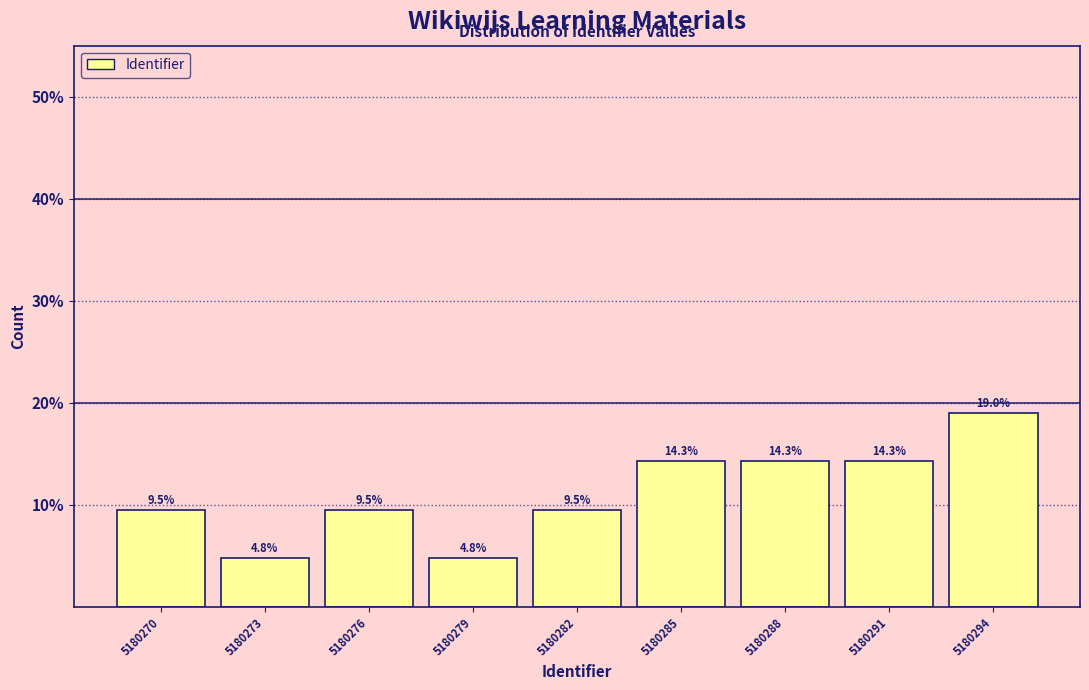

Reading left to right, list all the values displayed in this chart.

5180270=9.5	5180273=4.8	5180276=9.5	5180279=4.8	5180282=9.5	5180285=14.3	5180288=14.3	5180291=14.3	5180294=19.0